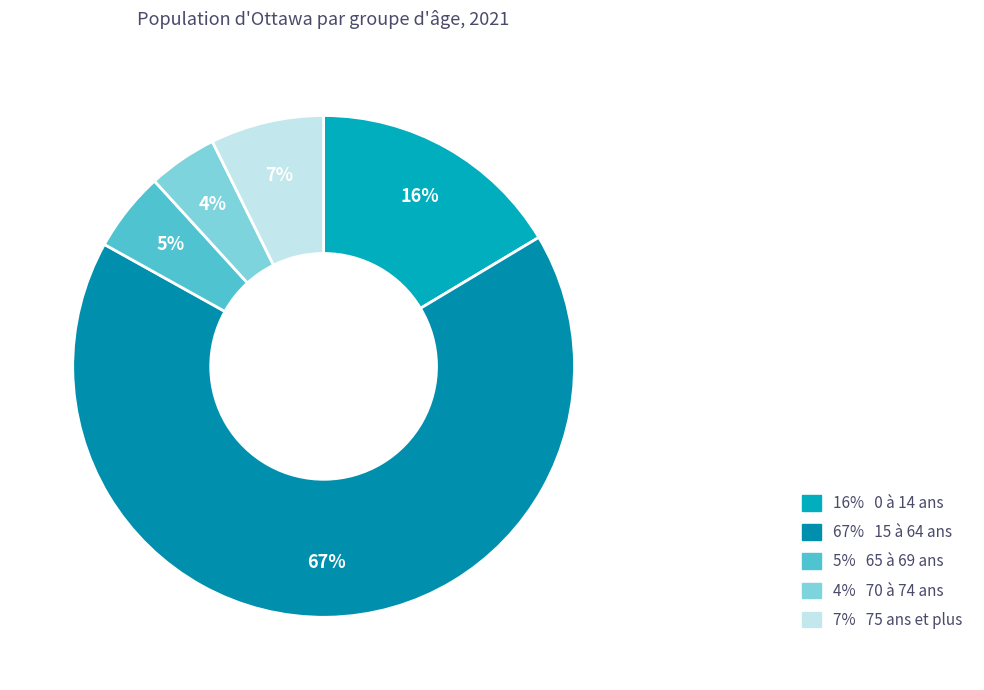

Count the number of slices in the pie.

5